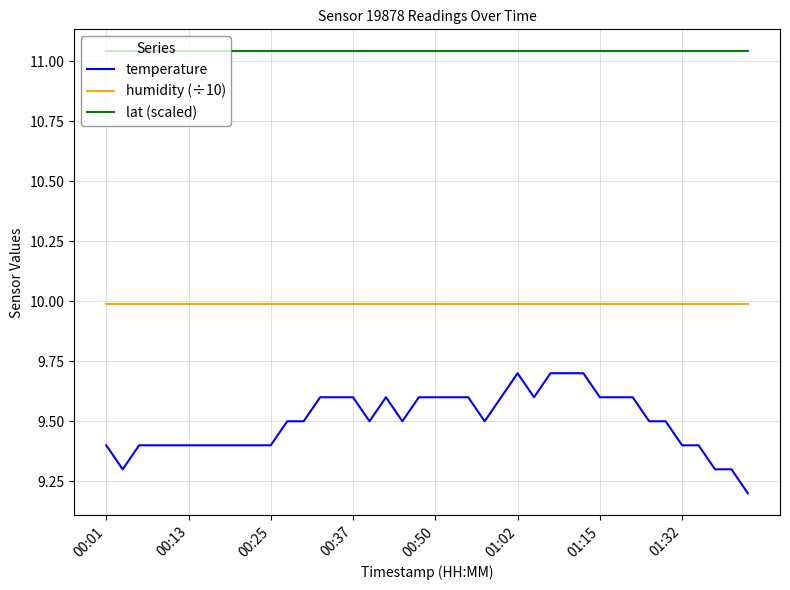

List the series in order of their peak value, highest first.

lat (scaled), humidity (÷10), temperature